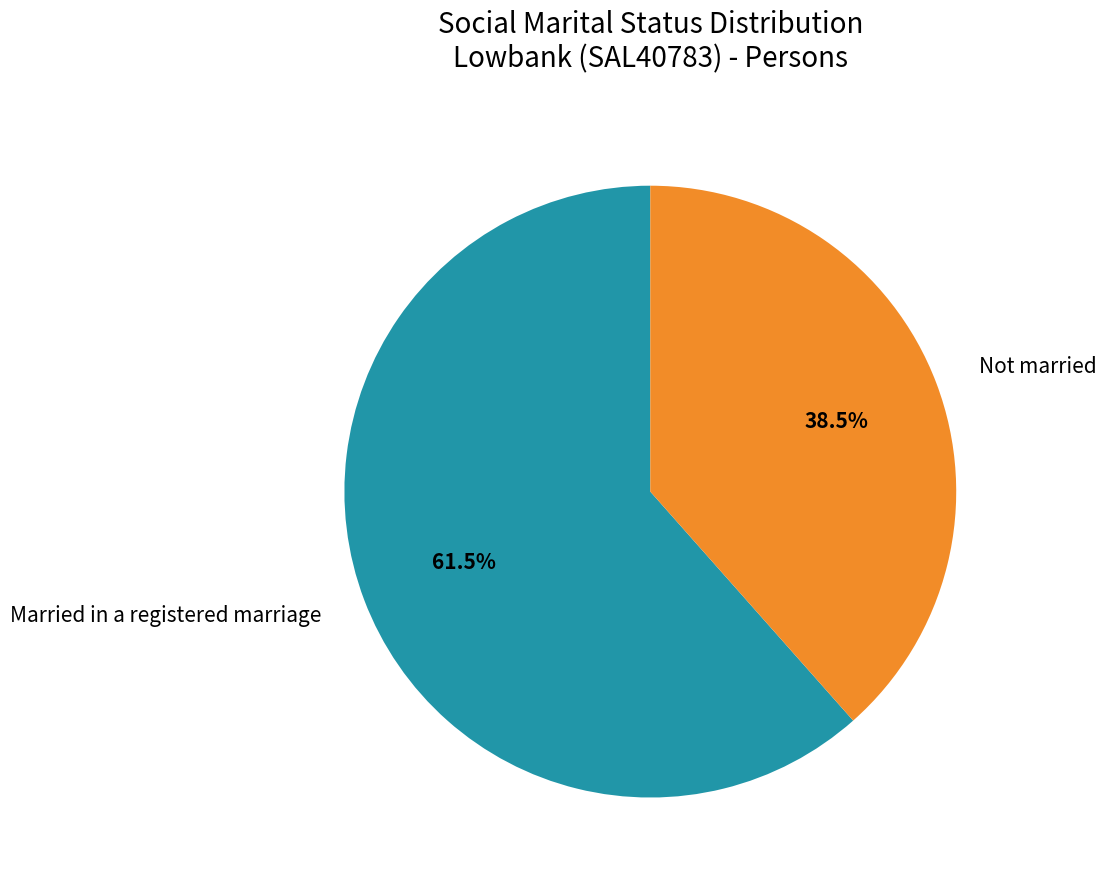

Which category has the smallest portion of the pie?

Not married